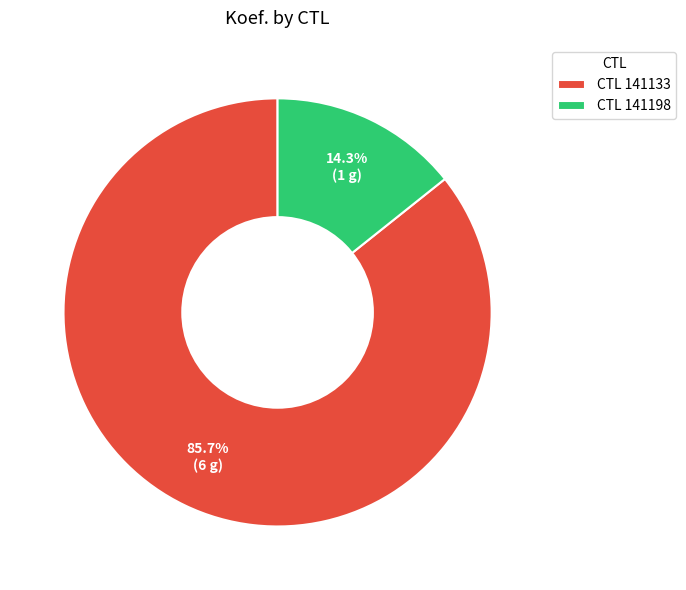

What percentage is NOT represented by CTL 141133?

14.3%